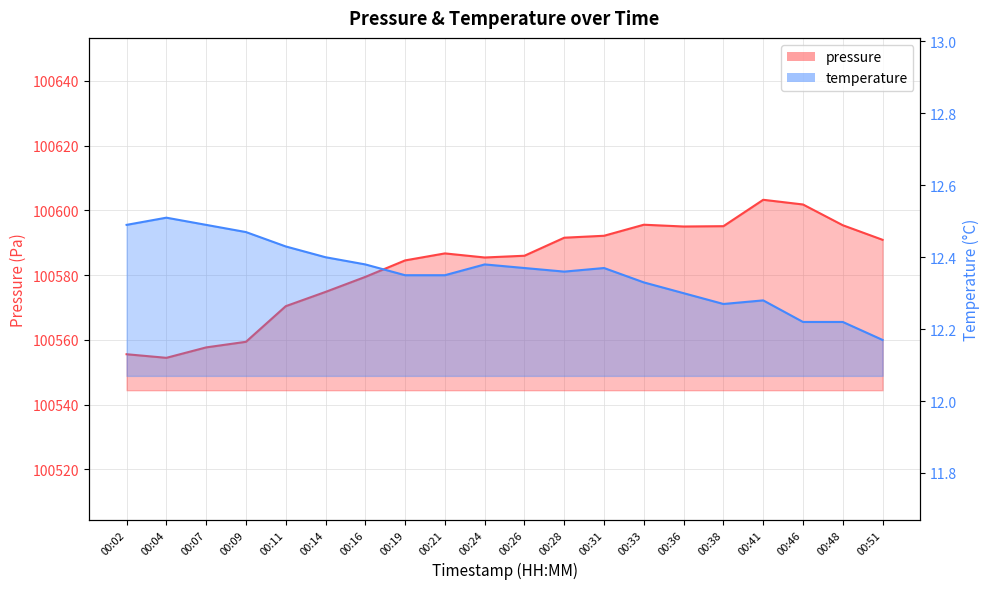

How many series are shown in this chart?

2